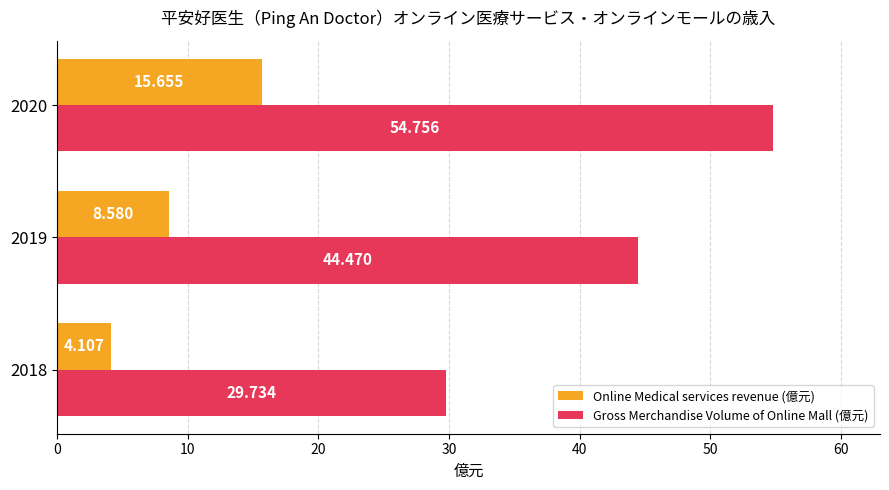

At which label is Gross Merchandise Volume of Online Mall (億元) closest to 42?

2019